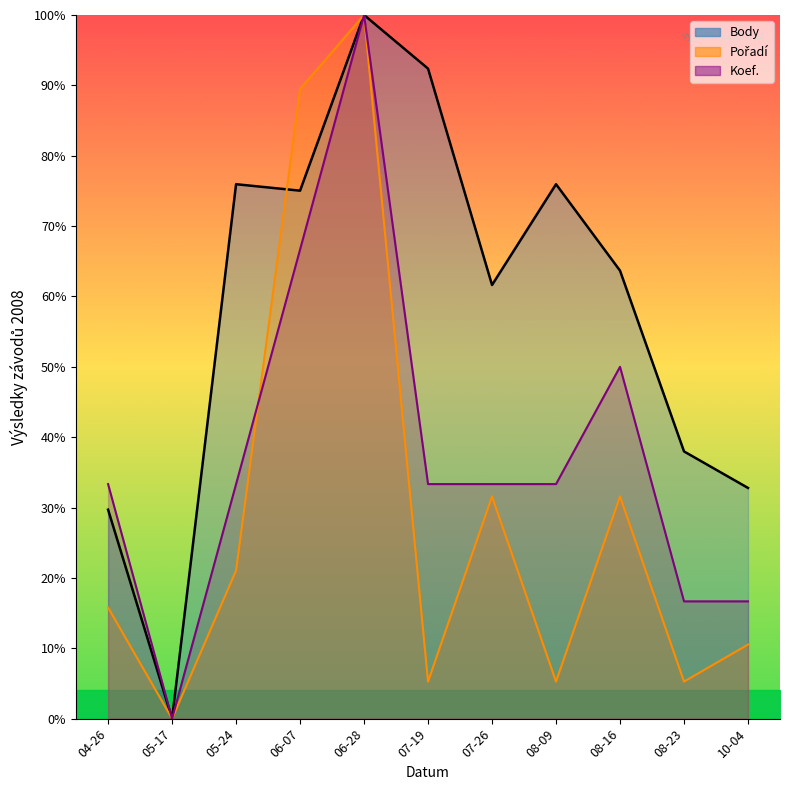

What position from the left is 04-26?

1